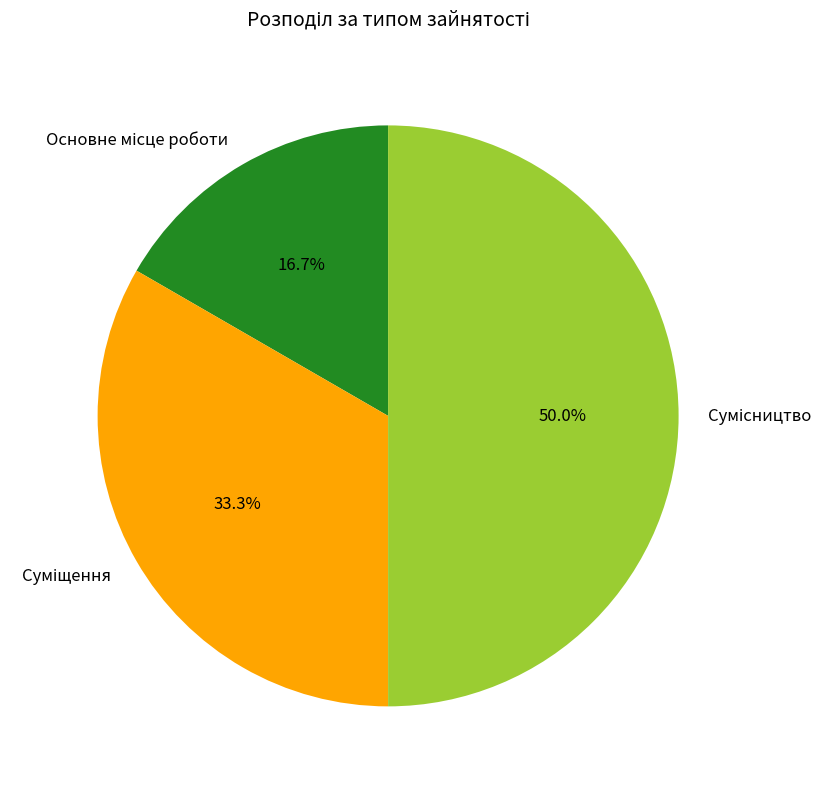

How much of the chart is everything except Сумісництво?

50.0%